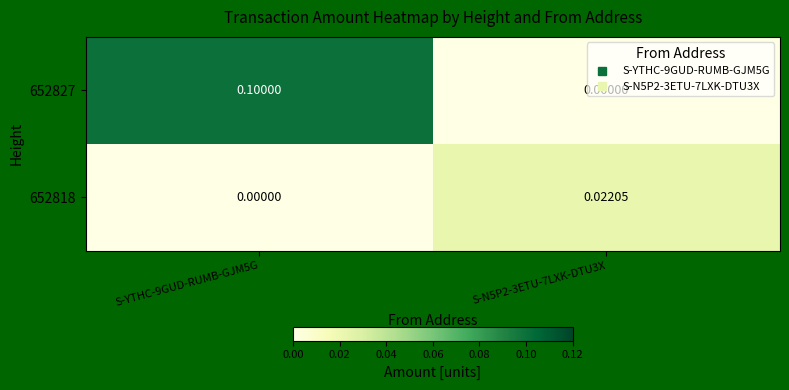

Is the value of 652827 at S-YTHC-9GUD-RUMB-GJM5G greater than the value of 652818 at S-YTHC-9GUD-RUMB-GJM5G?

Yes